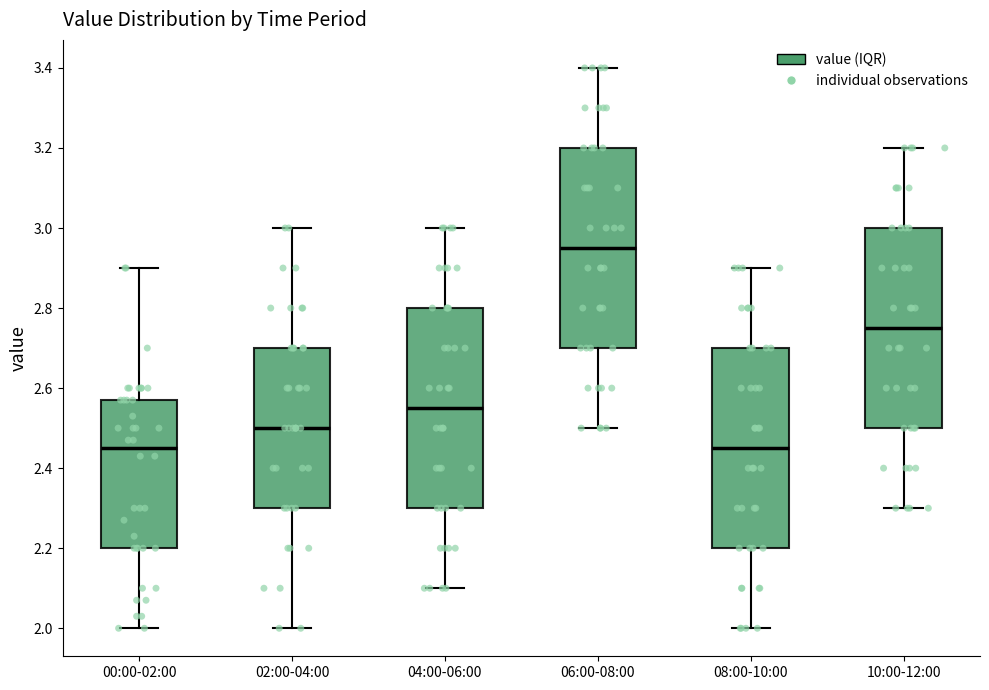

Reading left to right, transcribe this box plot: for each box, give where its median line is, the range the box spans, and where its two whiskers end, as read against the y-axis. The values are not printed on the chart, so give them approximately, as read against the axis.

00:00-02:00: median 2.46, box 2.20 to 2.58, whiskers 2.00 to 2.90
02:00-04:00: median 2.50, box 2.30 to 2.70, whiskers 2.00 to 3.00
04:00-06:00: median 2.56, box 2.30 to 2.80, whiskers 2.10 to 3.00
06:00-08:00: median 2.96, box 2.70 to 3.20, whiskers 2.50 to 3.40
08:00-10:00: median 2.46, box 2.20 to 2.70, whiskers 2.00 to 2.90
10:00-12:00: median 2.76, box 2.50 to 3.00, whiskers 2.30 to 3.20